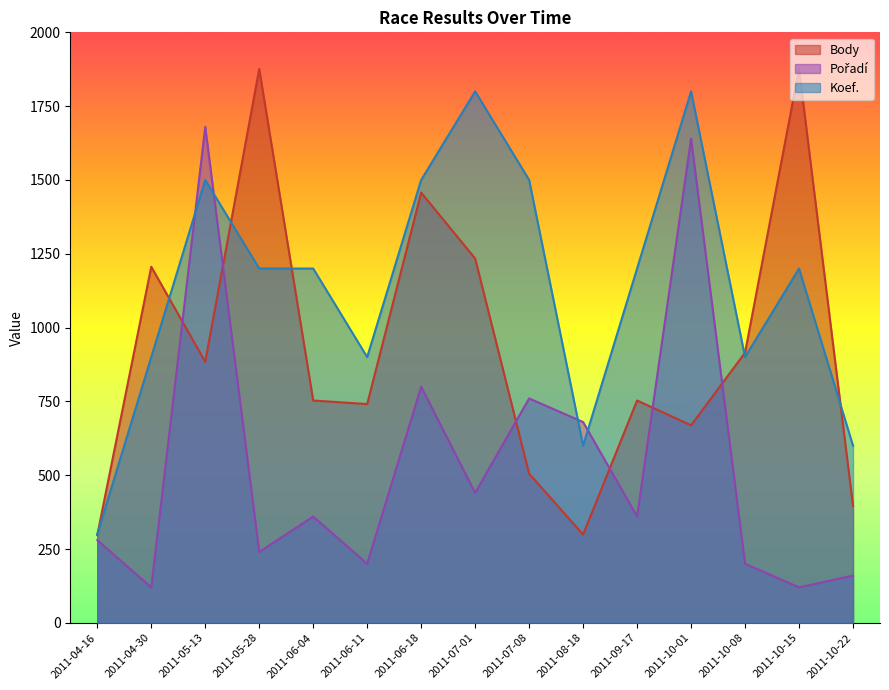

Is the value of Body at 2011-07-01 greater than the value of Pořadí at 2011-08-18?

Yes